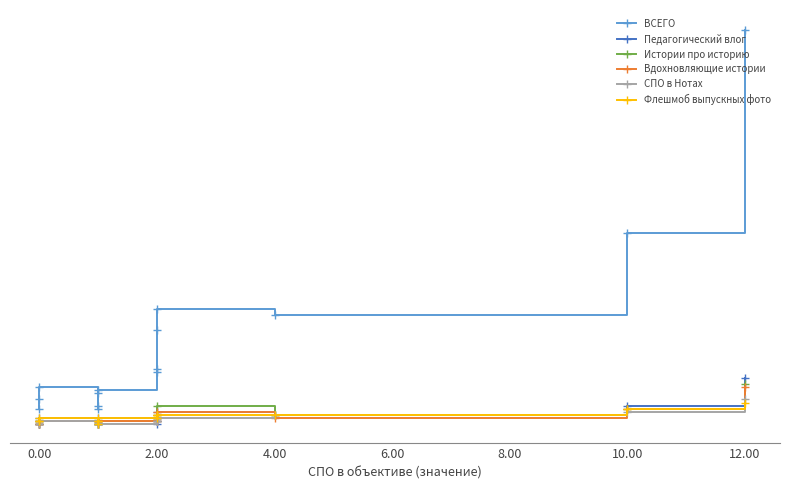

What is the sum of the Флешмоб выпускных фото values at 2.00 and 4.00?

2